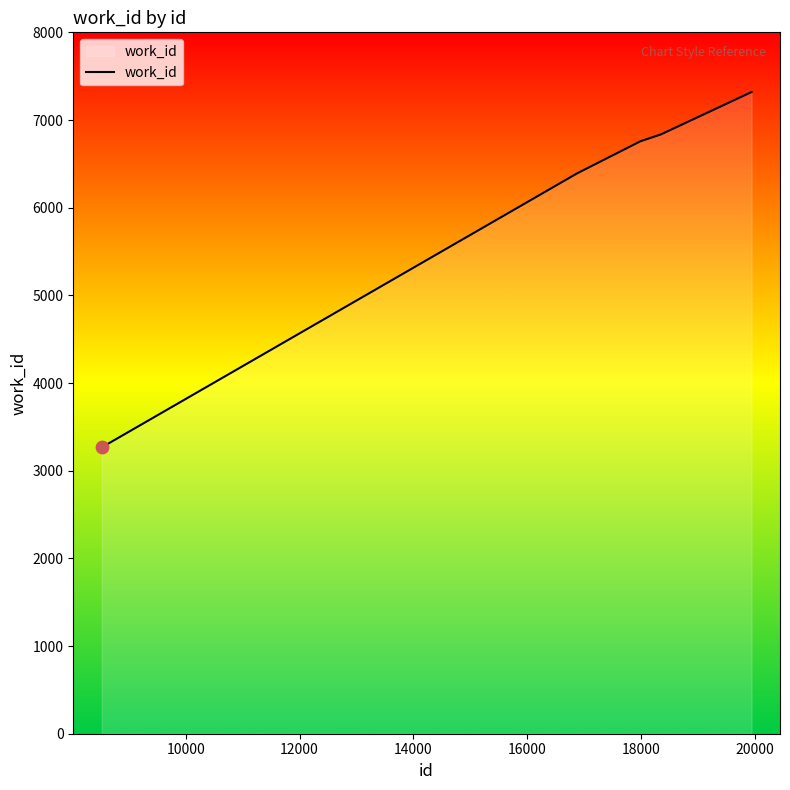

What is the minimum value shown in the chart?

3266